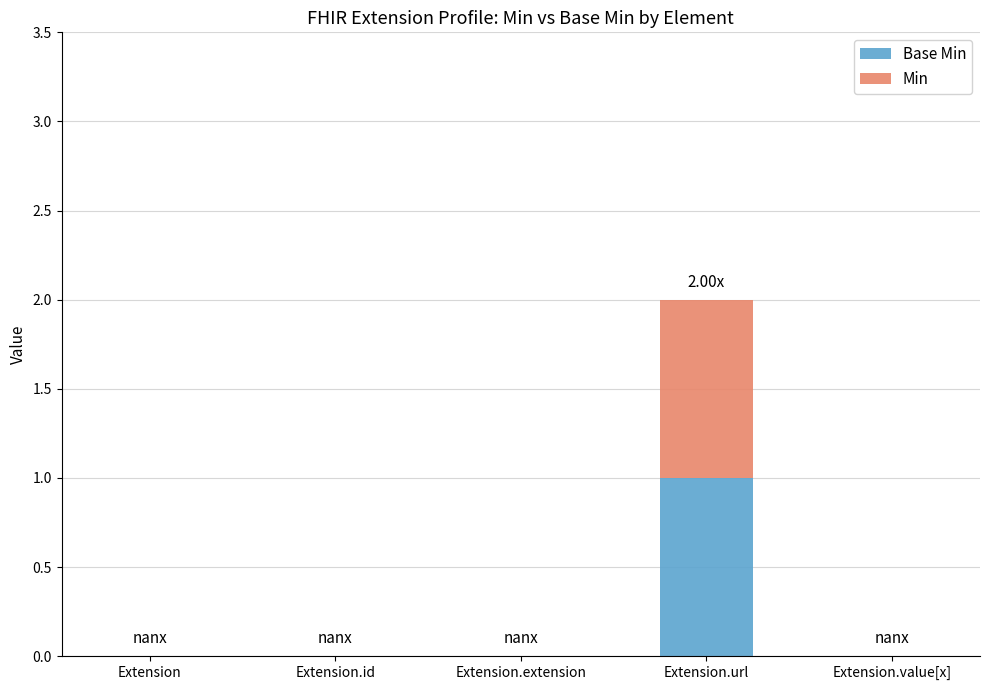

At which category is the sum across all series the highest?

Extension.url